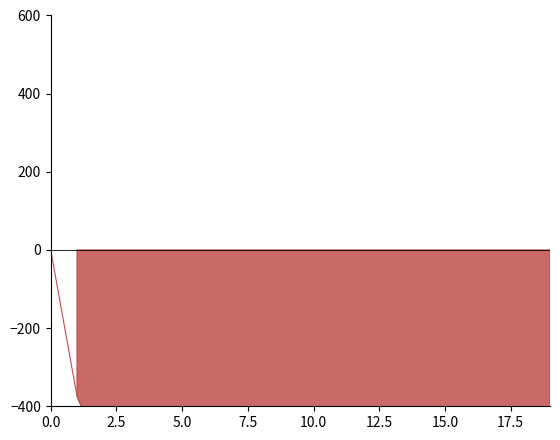

What is the sum of all values?

-24634